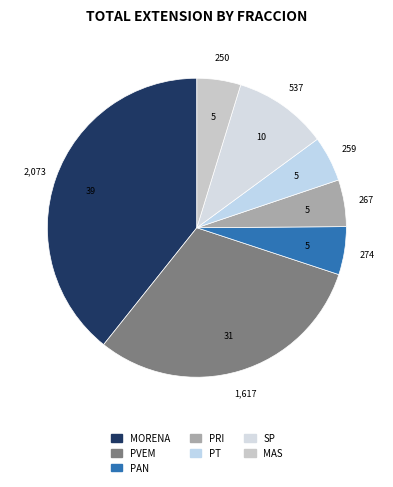

To the nearest percent, what is the combined percentage of PT and MAS?

10%